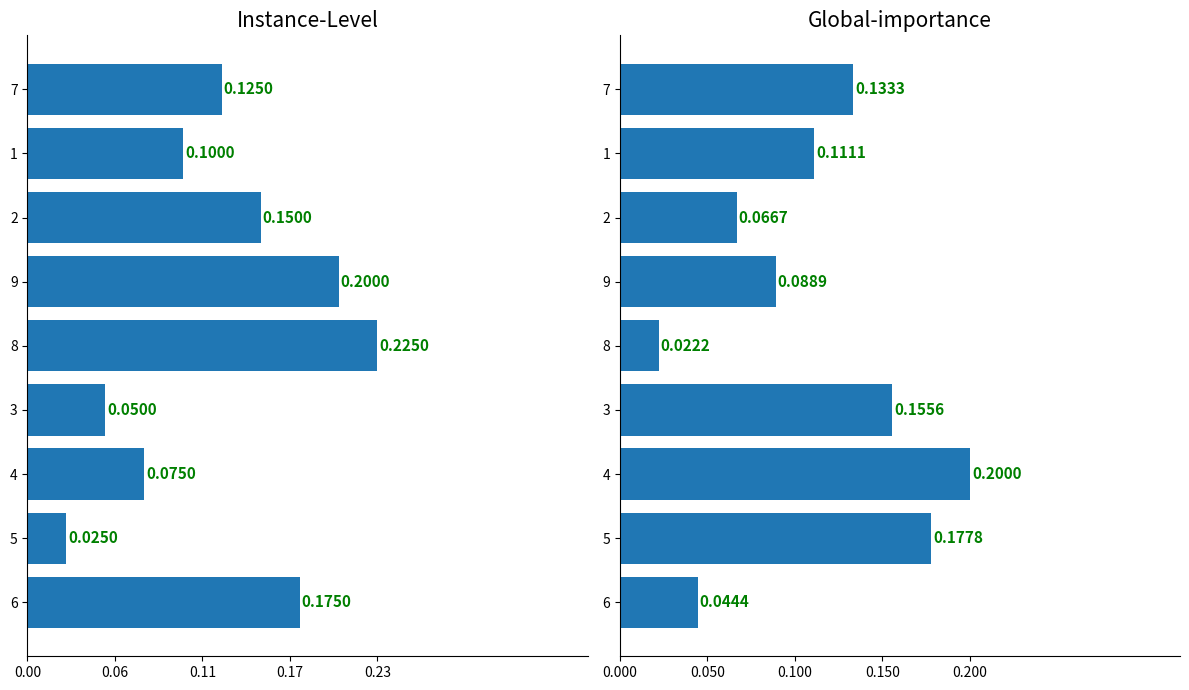

True or false: col_3 has a value of 1 at 2.

False